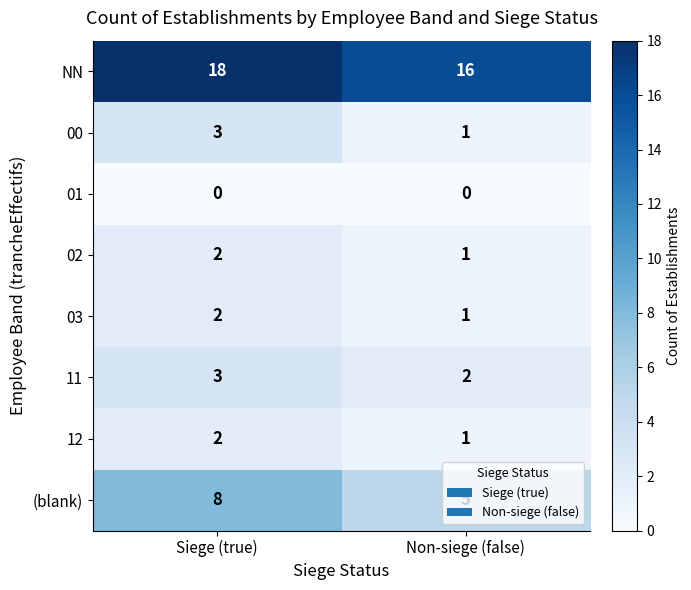

The value of 02 at Non-siege (false) is 1. True or false?

True